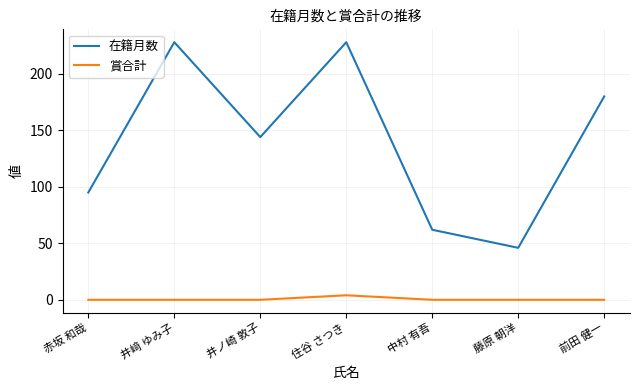

Reading left to right, what are all the values shown in this chart?

在籍月数: 赤坂 和哉=95	井﨑 ゆみ子=228	井ノ崎 敦子=144	住谷 さつき=228	中村 有吾=62	藤原 朝洋=46	前田 健一=180
賞合計: 赤坂 和哉=0	井﨑 ゆみ子=0	井ノ崎 敦子=0	住谷 さつき=4	中村 有吾=0	藤原 朝洋=0	前田 健一=0